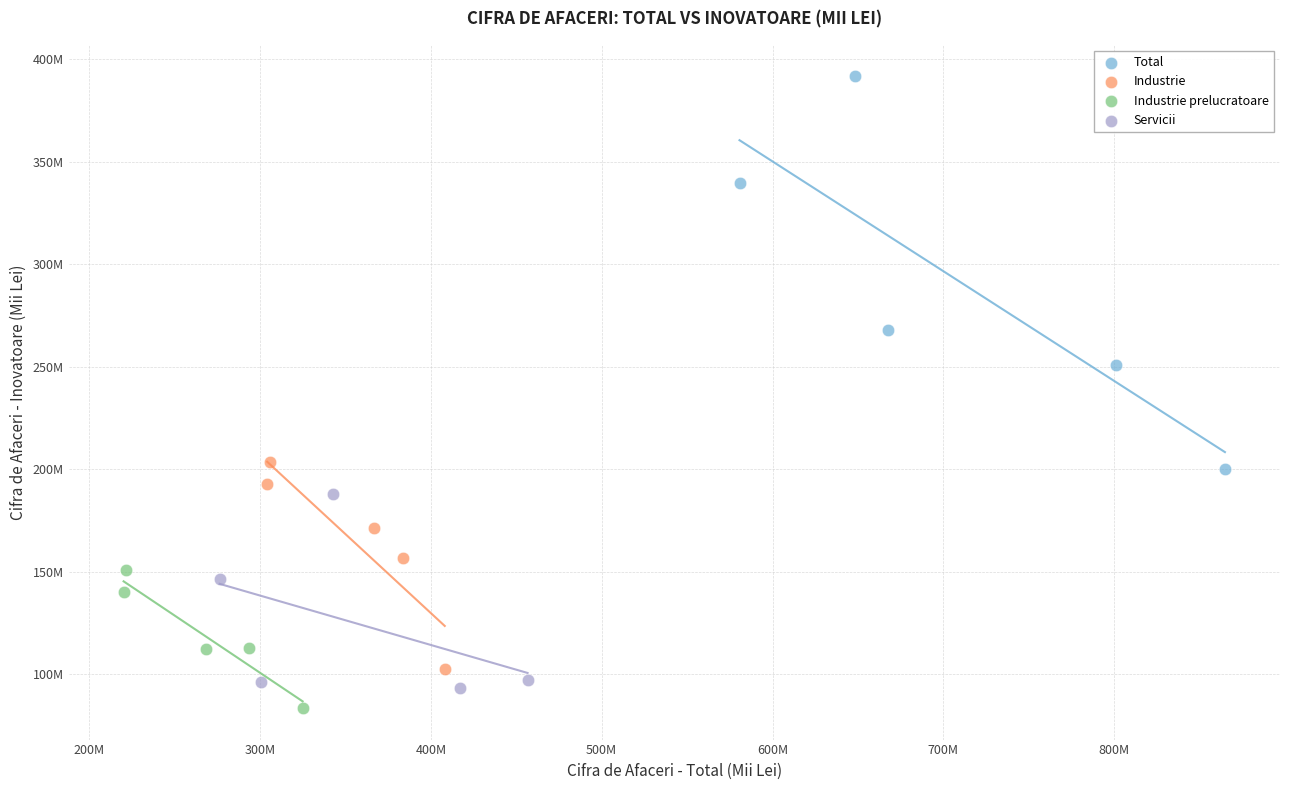

Which series reaches the maximum Y coordinate?

Total